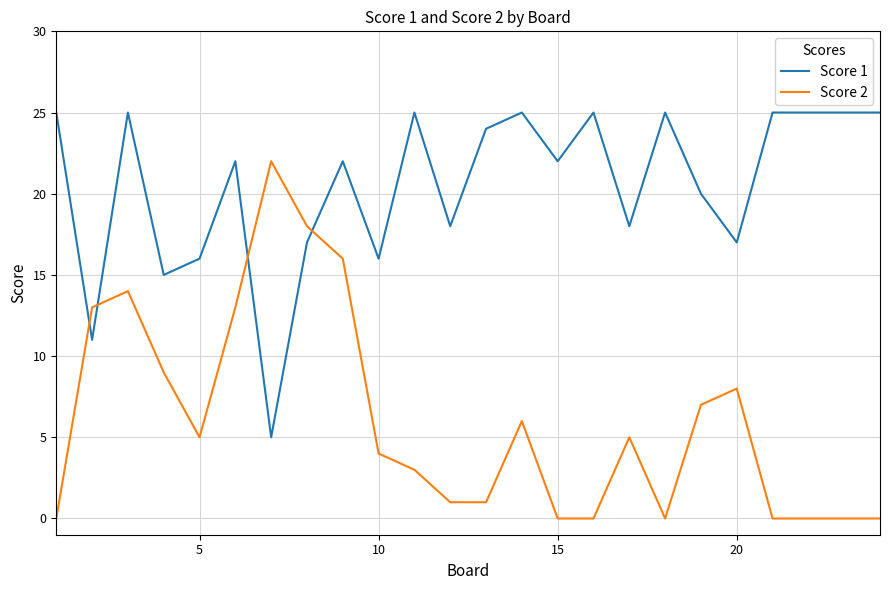

List the series in order of their overall mean, lowest first.

Score 2, Score 1